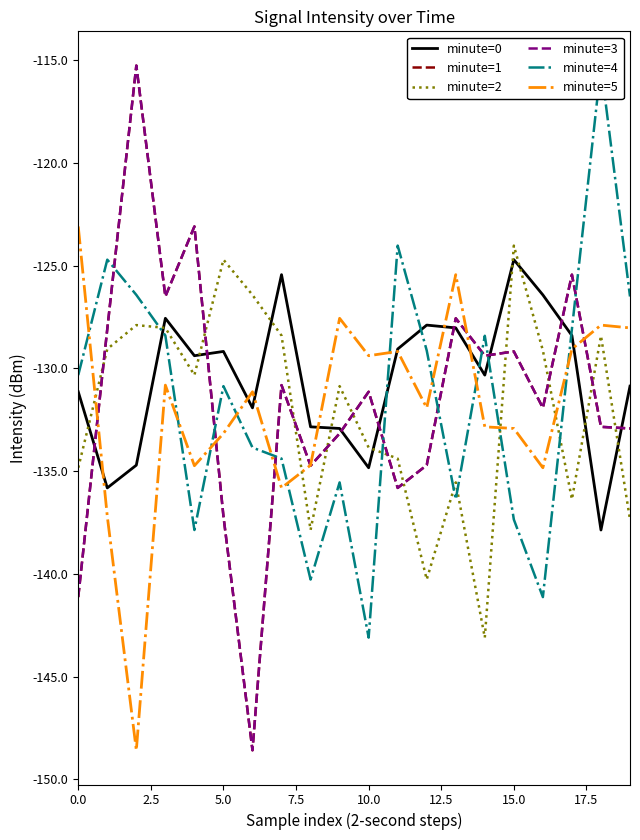

What is the label of the 12th point from the left?

11